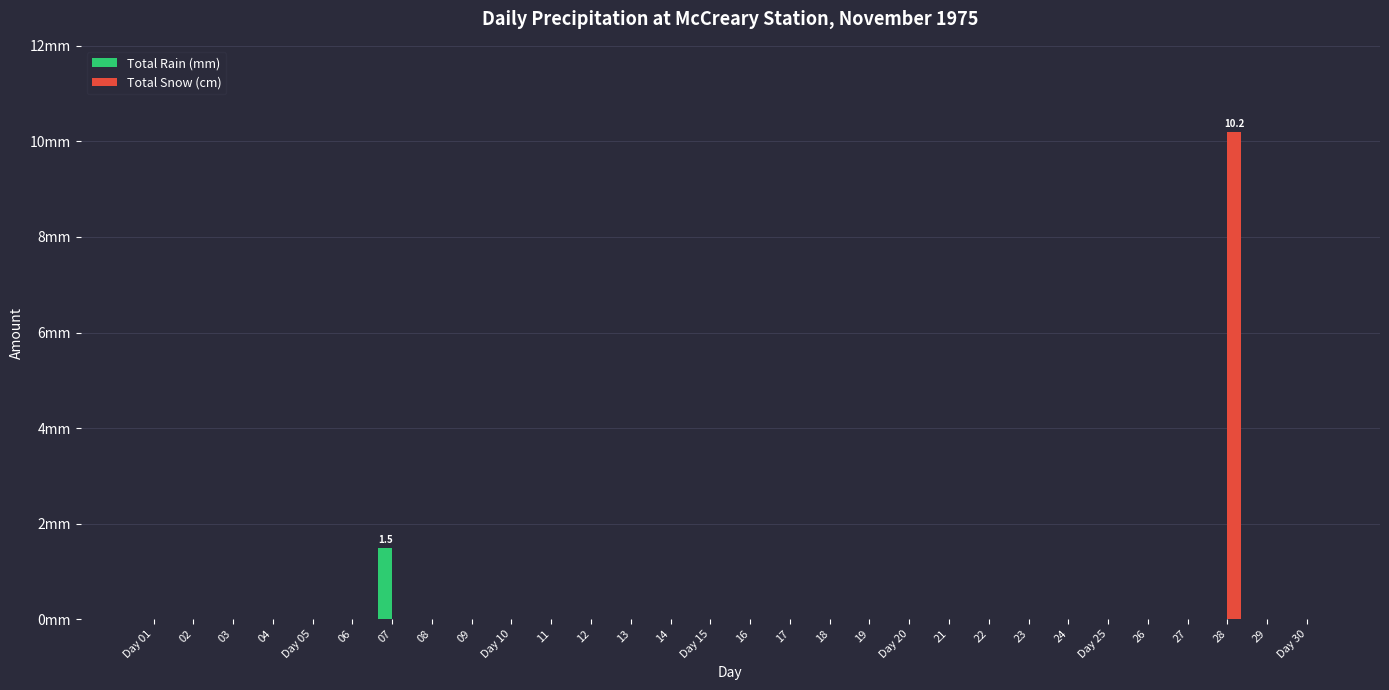

Does the chart contain stacked bars?

No